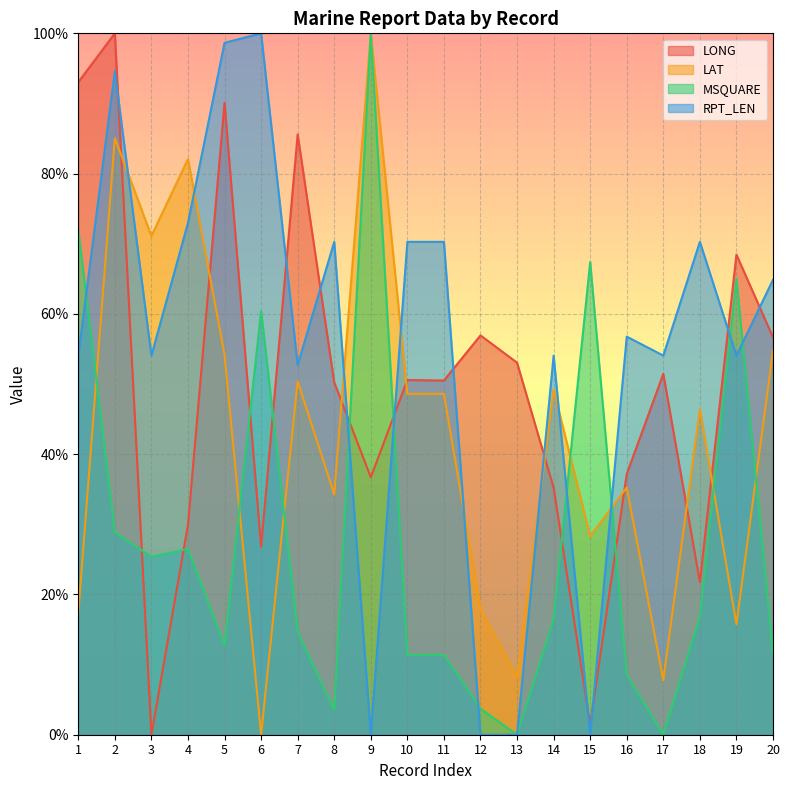

Which series has the largest total across all categories?

RPT_LEN